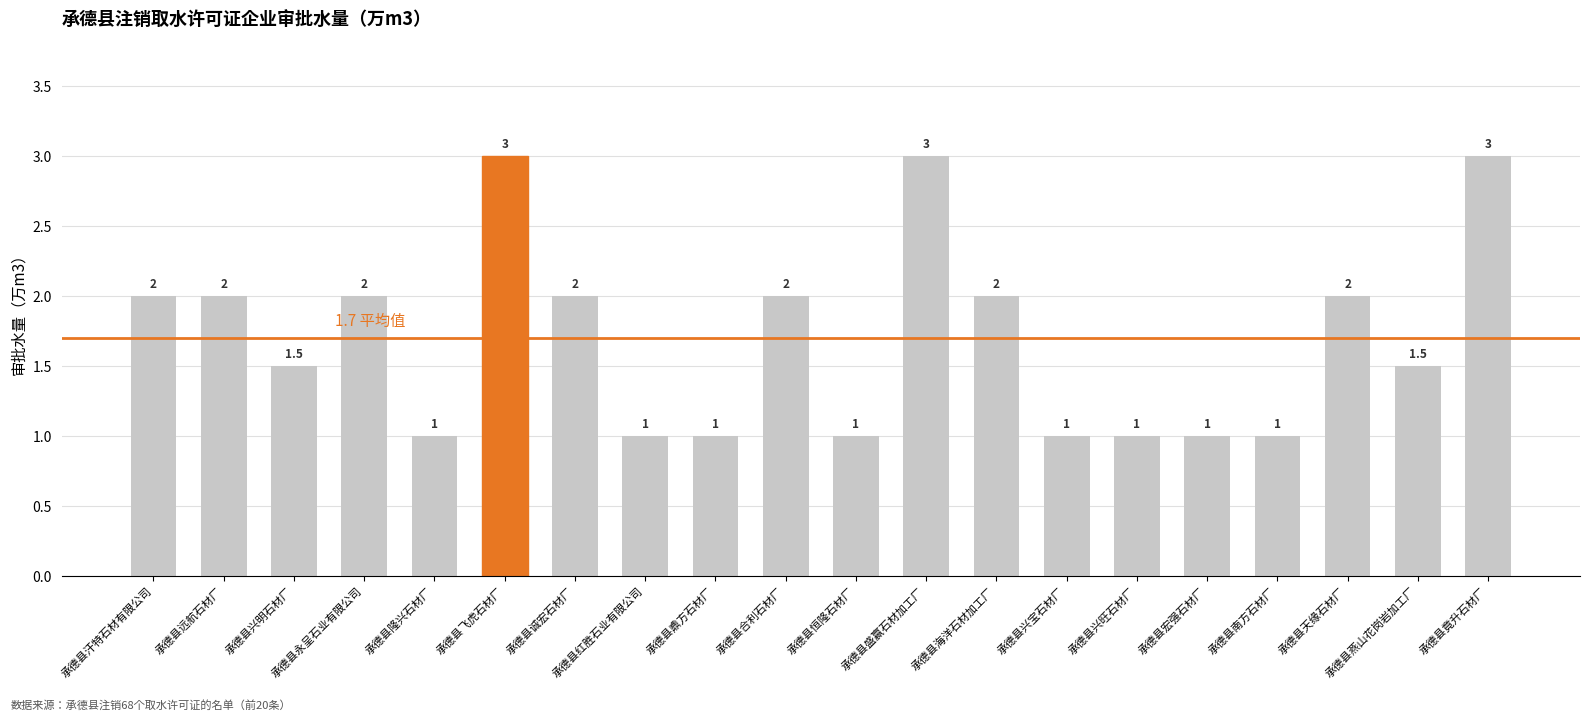

What is the ratio of the value at 承德县盛赢石材加工厂 to the value at 承德县恒隆石材厂?

3.0